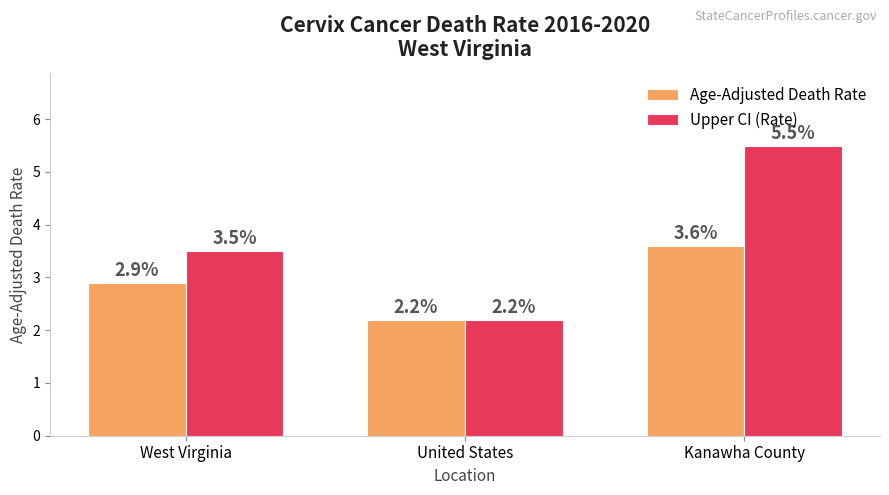

The value of Upper CI (Rate) at West Virginia is 3.5. True or false?

True